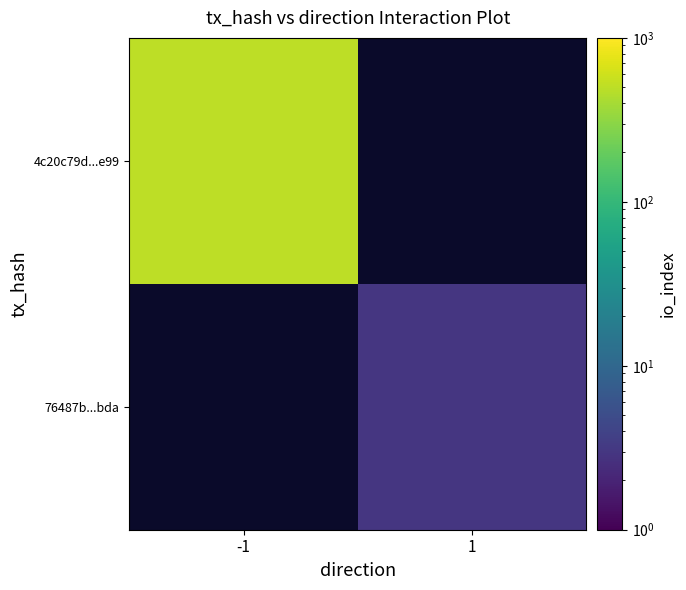

Which series has the widest spread of values?

4c20c79d...e99